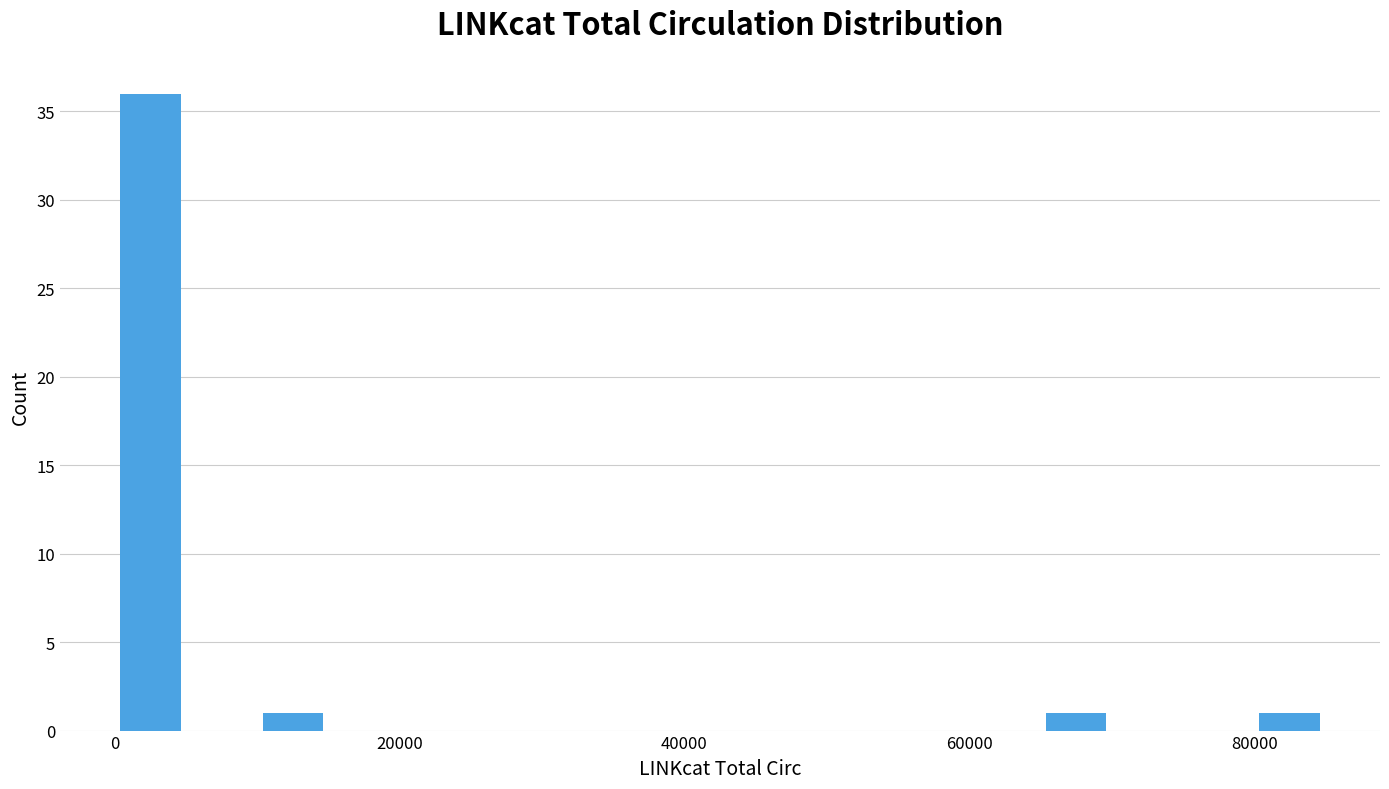

Read against the x-axis, roughly where is the centre of the tallest bar?

2000